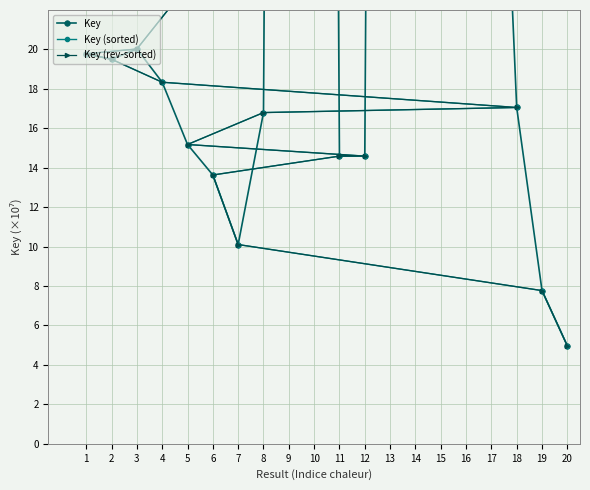

How many values in the Key (sorted) series are below 19?

10